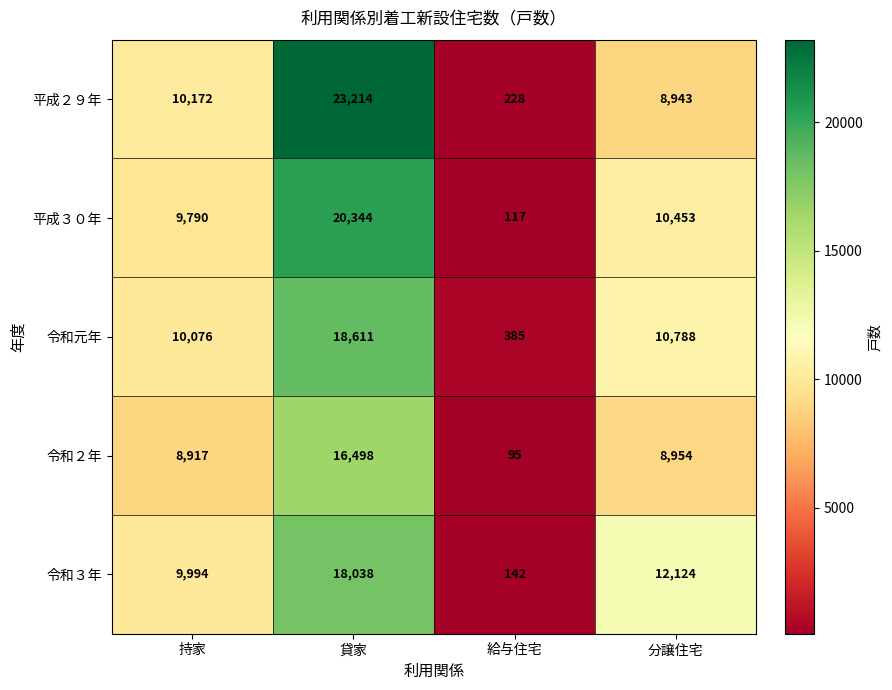

Reading left to right, extract all data points from this chart.

平成２９年: 10172	23214	228	8943
平成３０年: 9790	20344	117	10453
令和元年: 10076	18611	385	10788
令和２年: 8917	16498	95	8954
令和３年: 9994	18038	142	12124